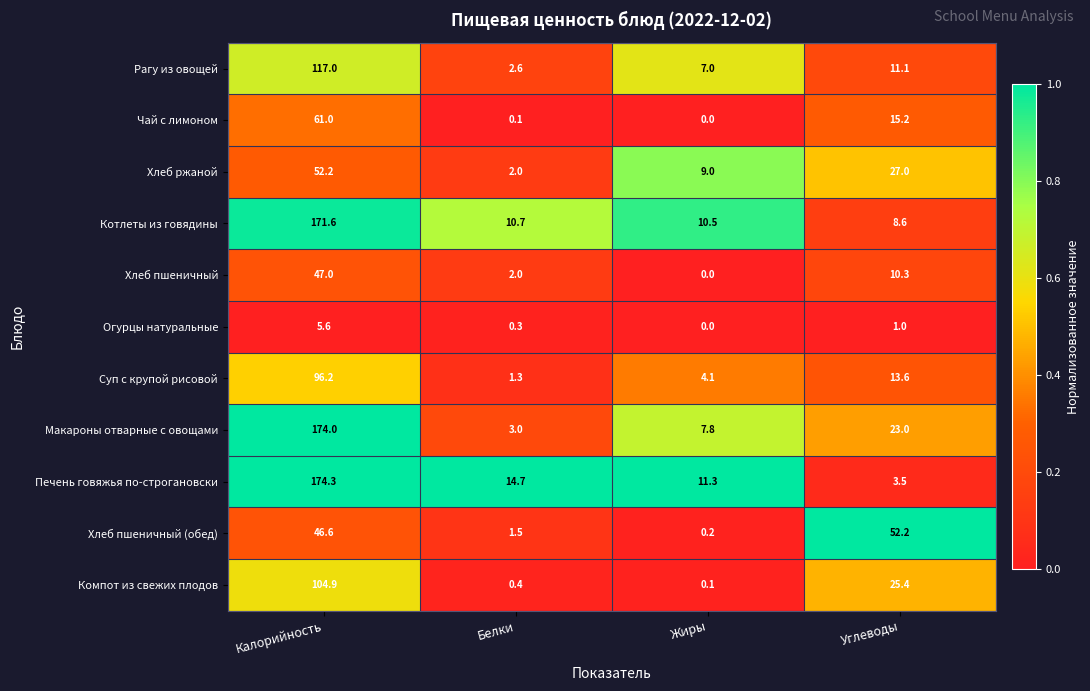

What is the average value of the Котлеты из говядины series?

50.4